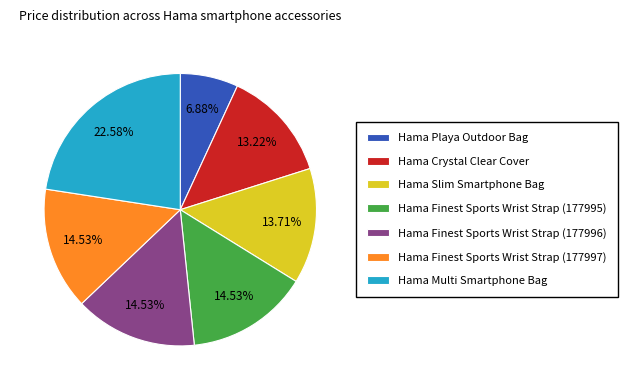

Does Hama Multi Smartphone Bag represent more than half of the total?

No